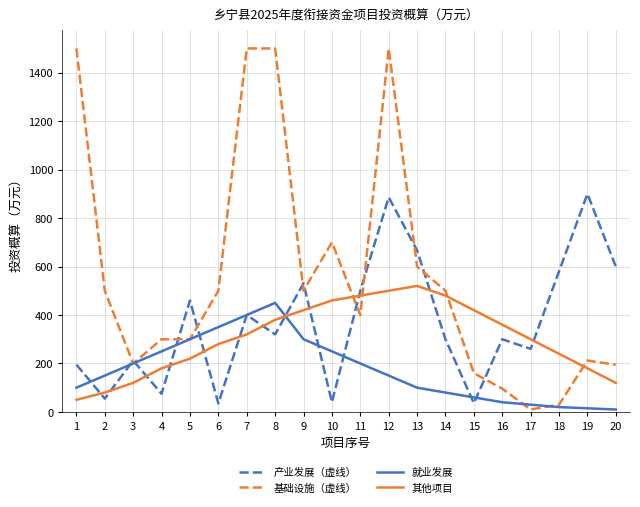

Which category has the highest value in the 就业发展 series?

8